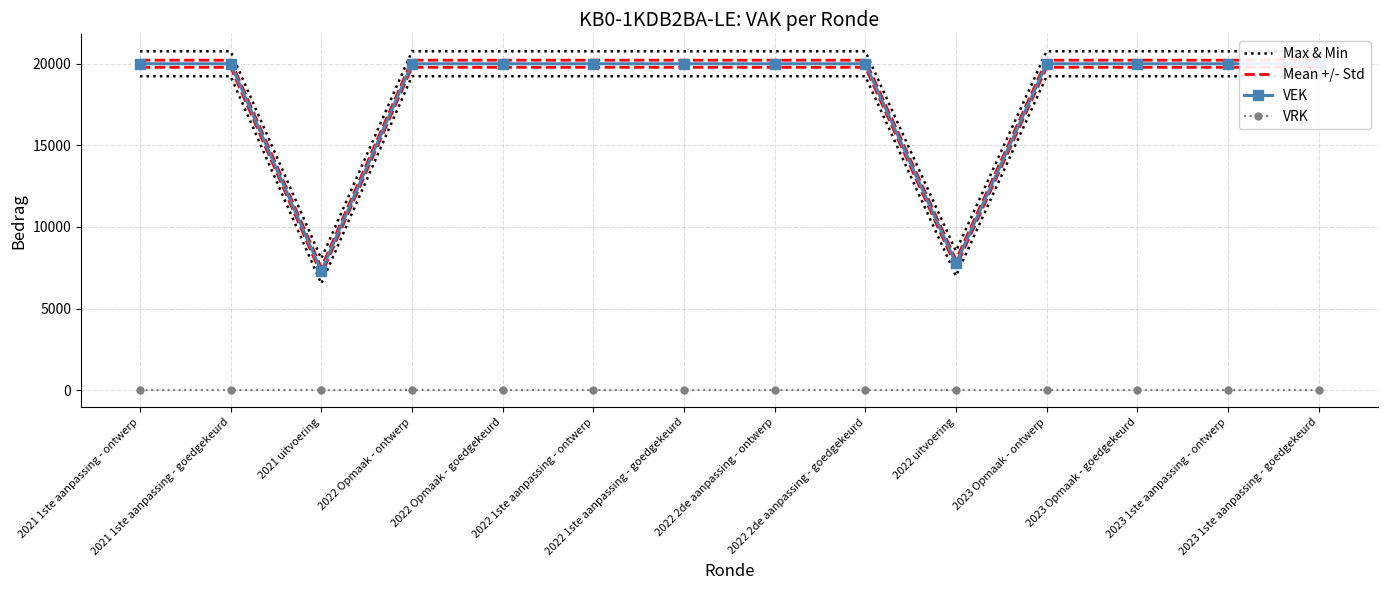

Is this an area chart (filled region under the line)?

No